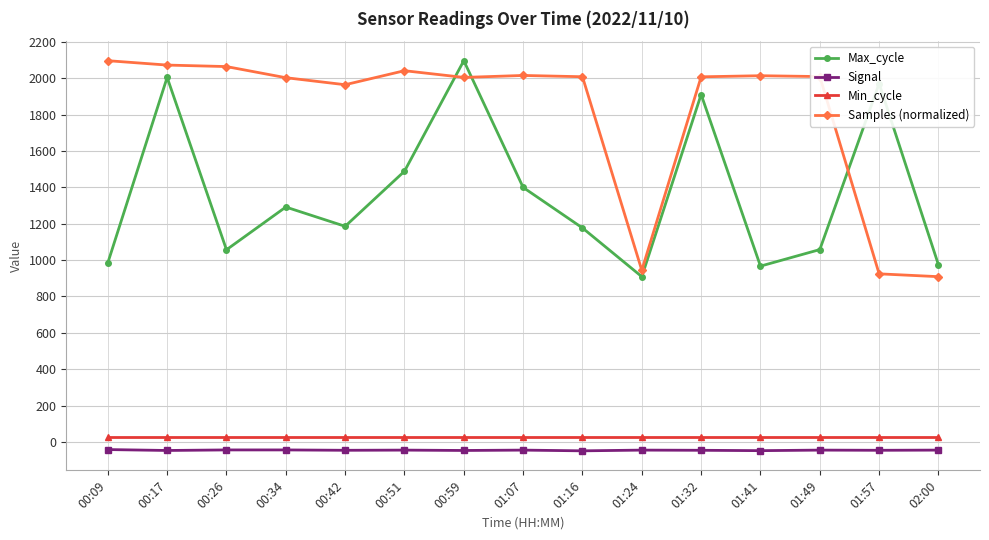

At which category does Max_cycle reach its first local peak?

00:17